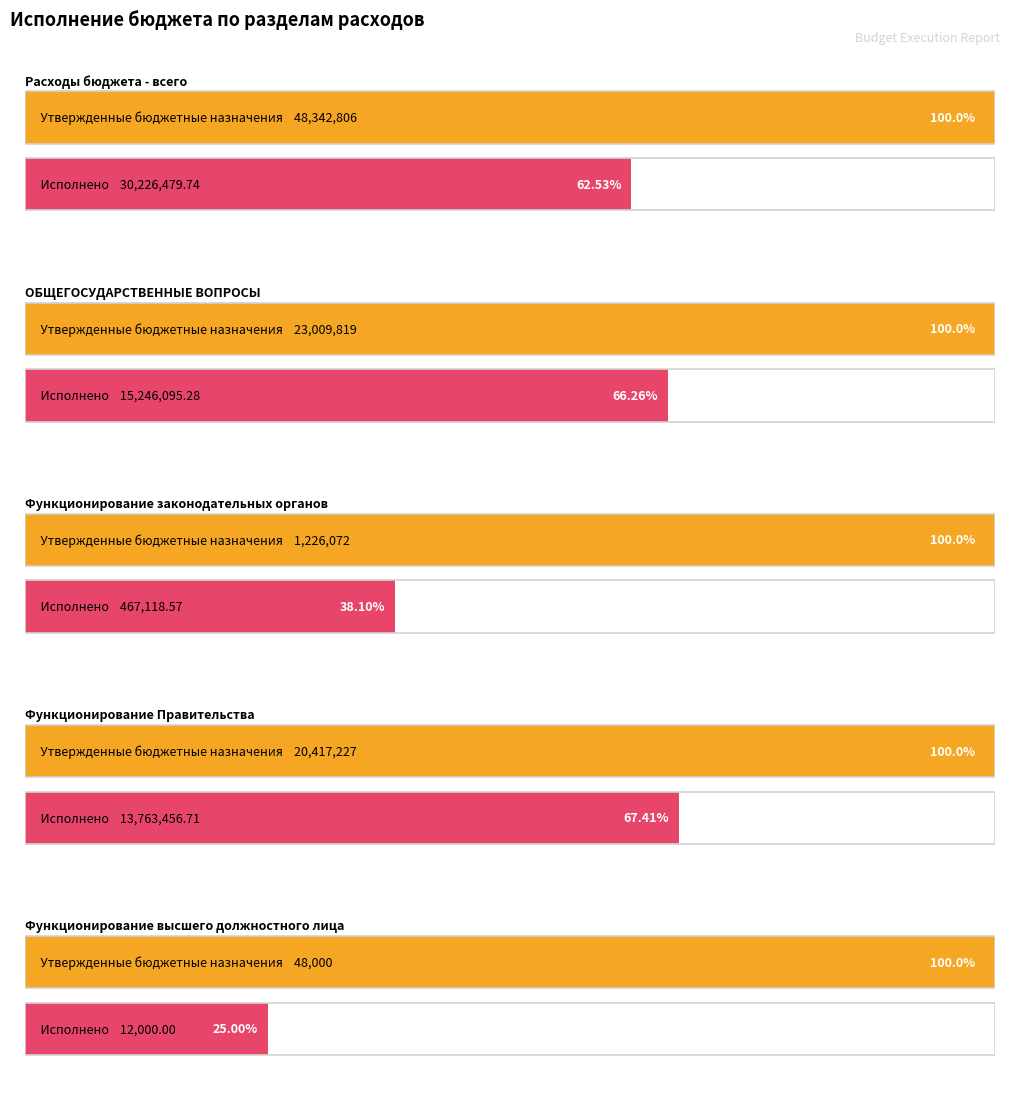

At which category does the chart reach its minimum across all series?

Функционирование высшего должностного лица